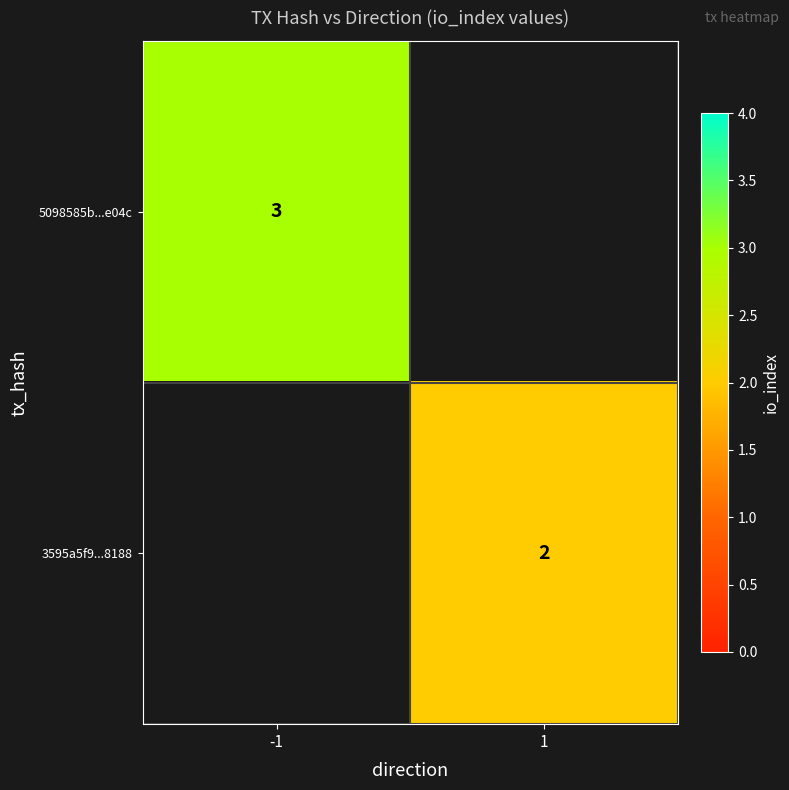

What is the minimum value shown in the chart?

2.0